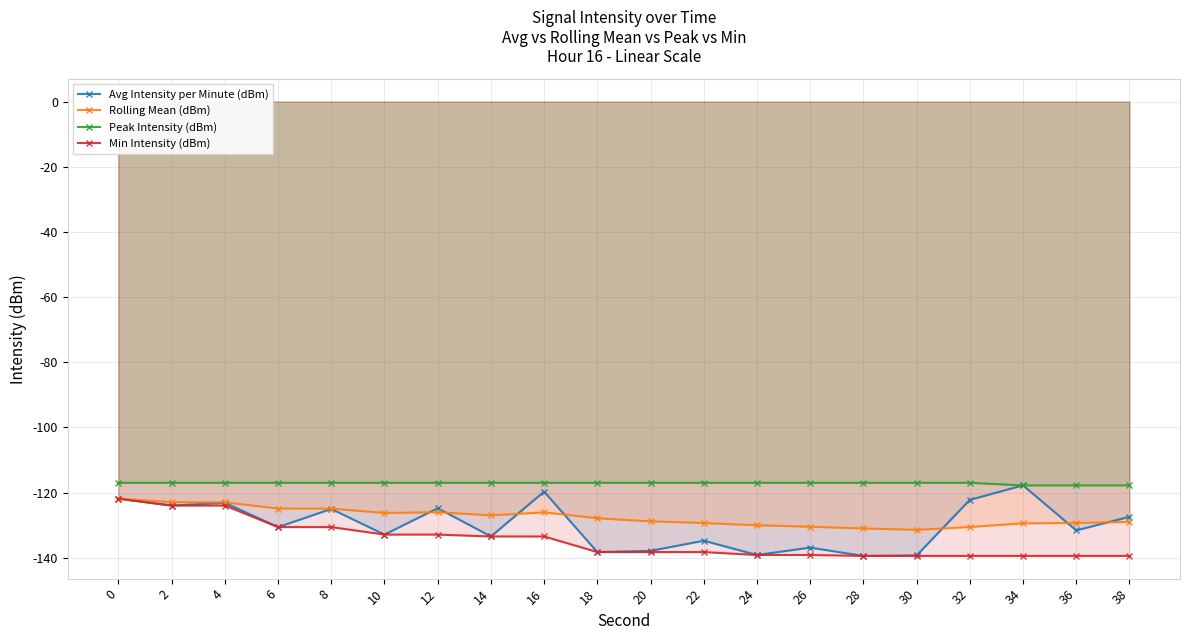

The value of Peak Intensity (dBm) at 24 is -117.0. True or false?

True